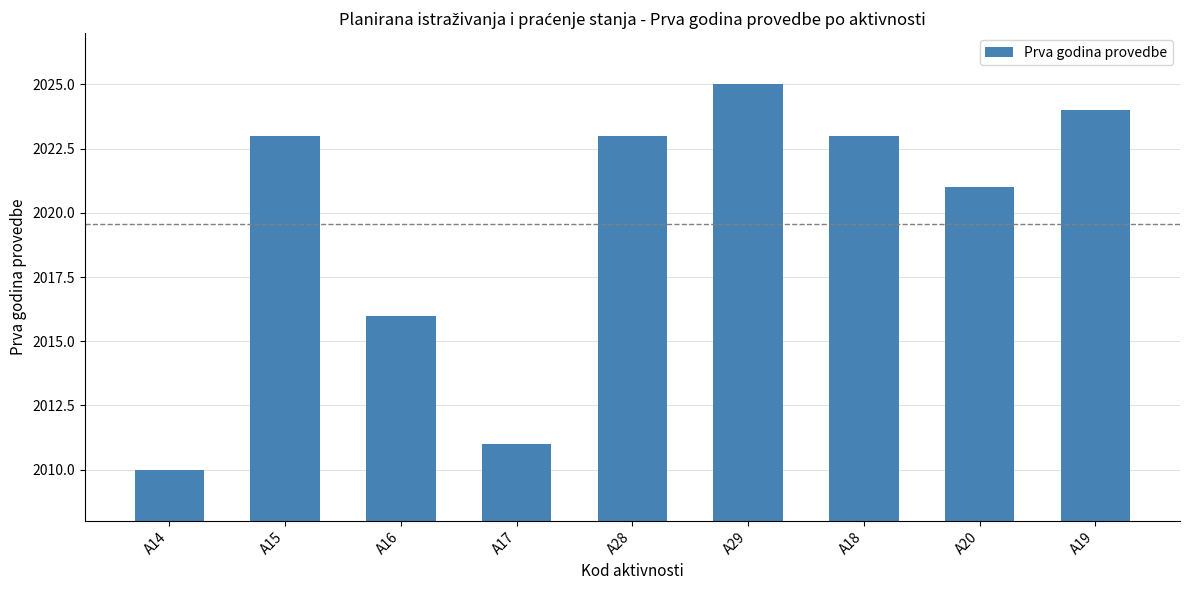

What is the minimum value shown in the chart?

2010